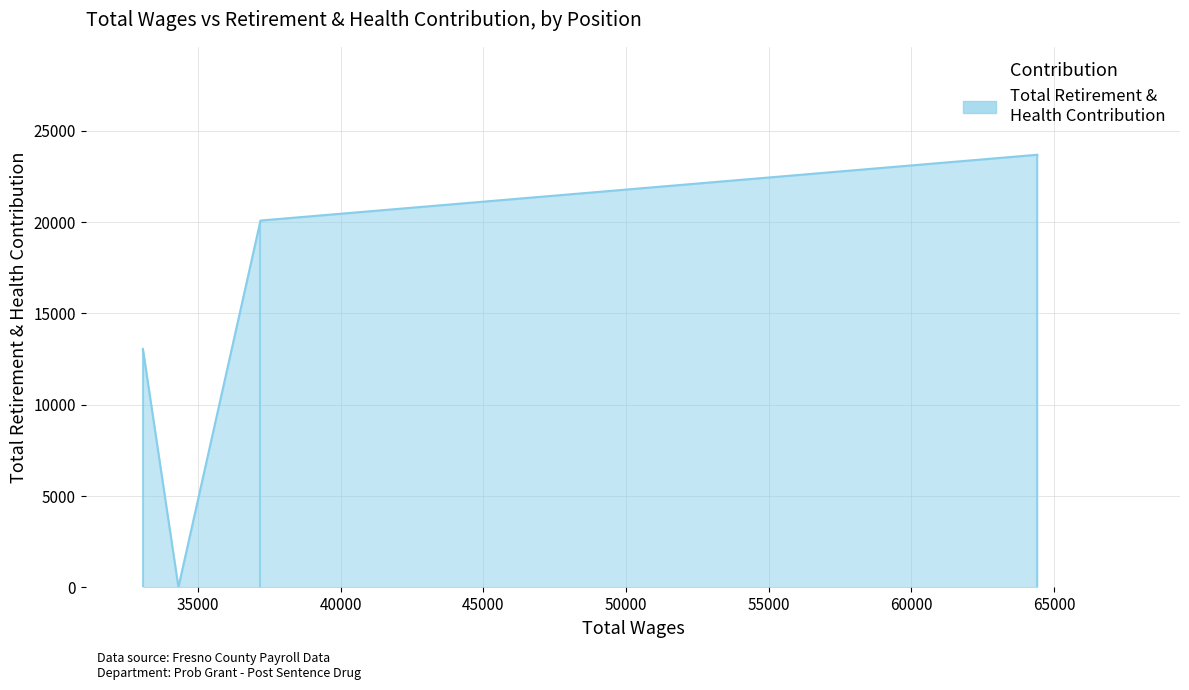

What is the label of the 2nd point from the right?

Deputy Probation Officer I